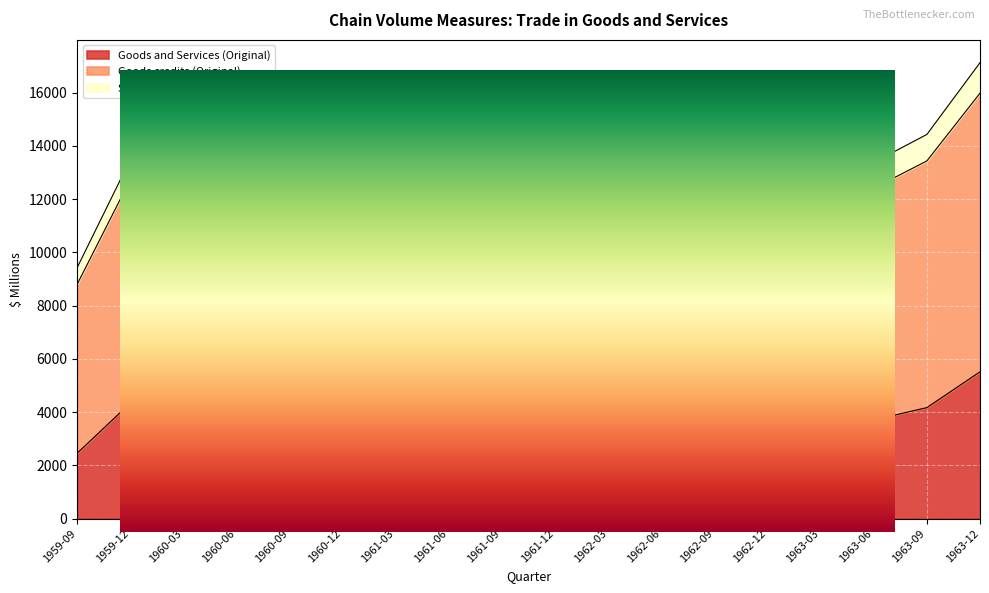

How many data points in Goods and Services (Original) are less than 3990?

9